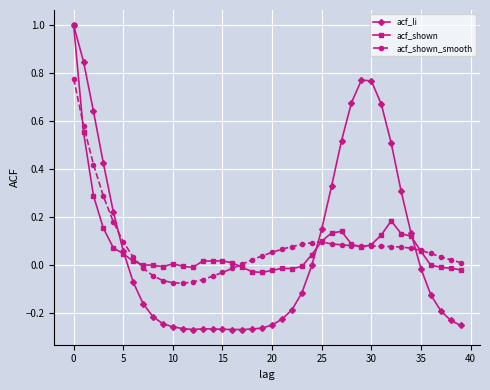

How many series are shown in this chart?

3